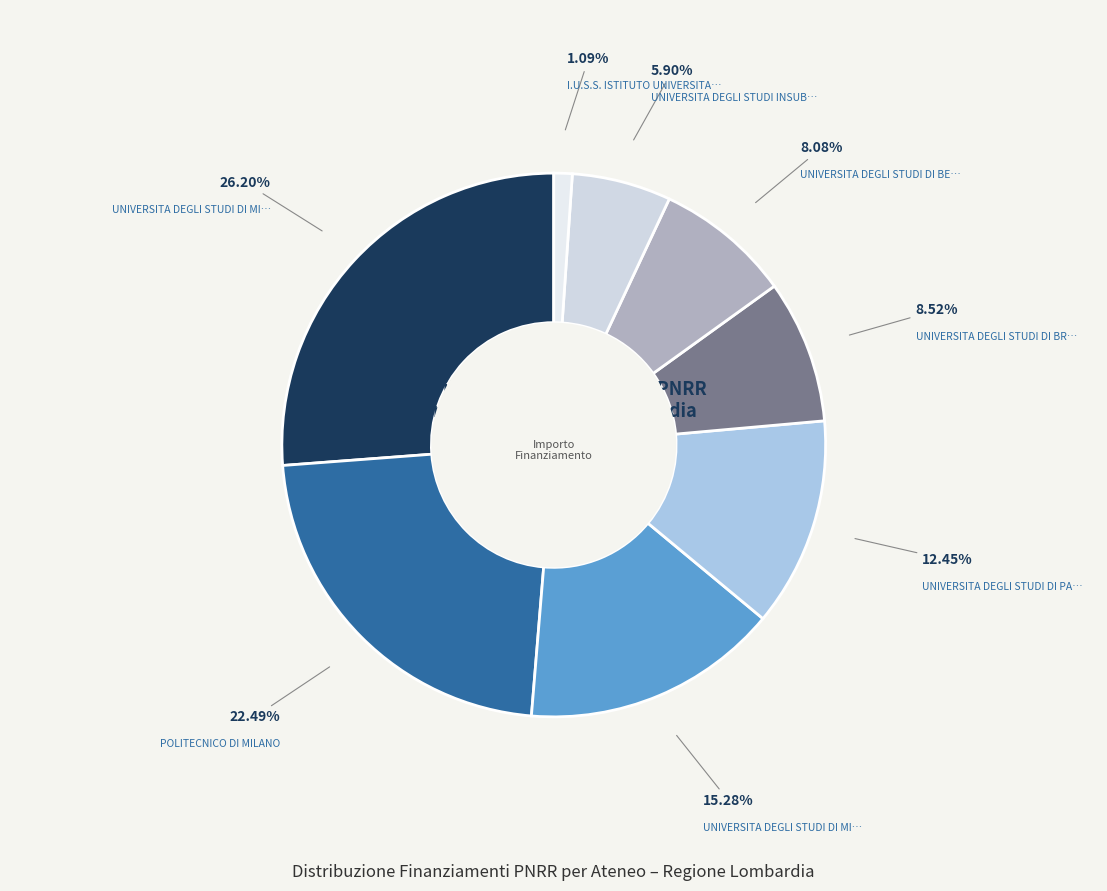

How many slices are in this pie chart?

8